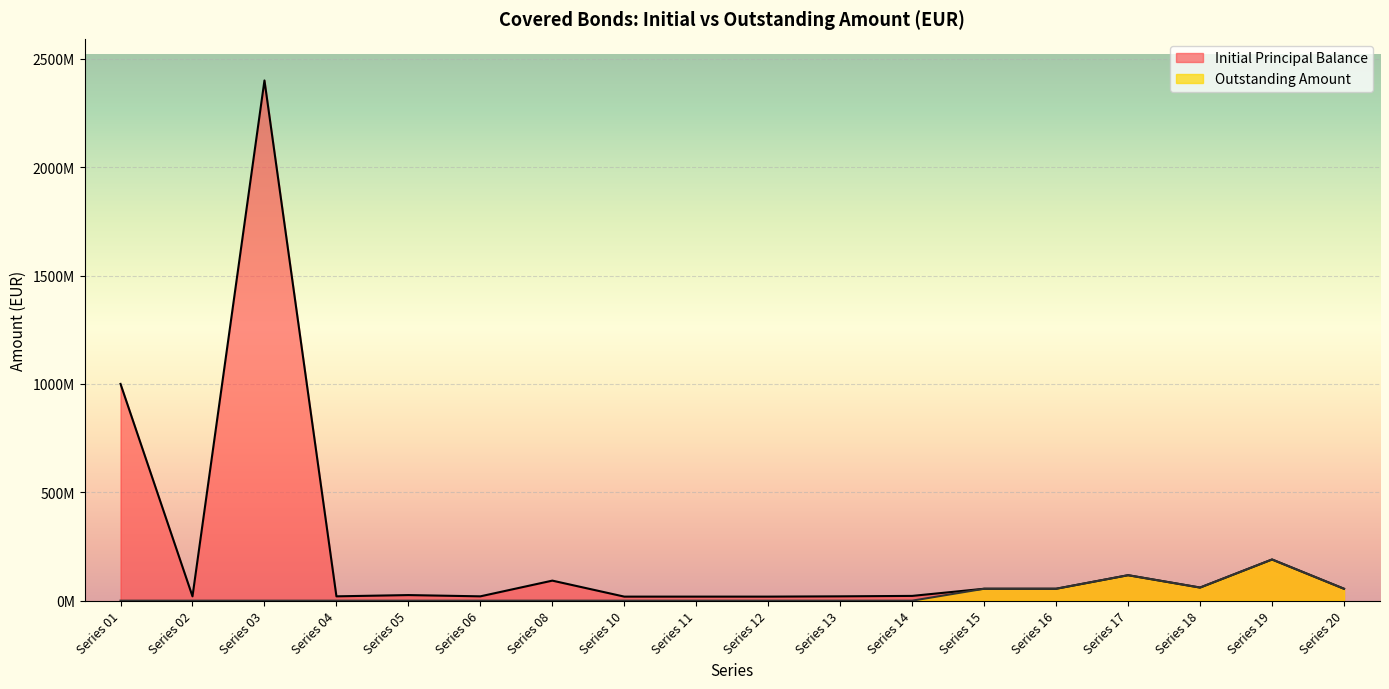

Reading left to right, list all the values displayed in this chart.

Initial Principal Balance: Series 01=1000000000.0	Series 02=20000000.0	Series 03=2400000000.0	Series 04=20000000.0	Series 05=25800000.0	Series 06=20000000.0	Series 08=92489826.1	Series 10=18677624.2	Series 11=18677624.2	Series 12=18677624.2	Series 13=20000000.0	Series 14=22000000.0	Series 15=55000000.0	Series 16=55000000.0	Series 17=117500000.0	Series 18=60500000.0	Series 19=190000000.0	Series 20=55000000.0
Outstanding Amount: Series 01=0.0	Series 02=0.0	Series 03=0.0	Series 04=0.0	Series 05=0.0	Series 06=0.0	Series 08=0.0	Series 10=0.0	Series 11=0.0	Series 12=0.0	Series 13=0.0	Series 14=0.0	Series 15=55000000.0	Series 16=55000000.0	Series 17=117500000.0	Series 18=60500000.0	Series 19=190000000.0	Series 20=55000000.0